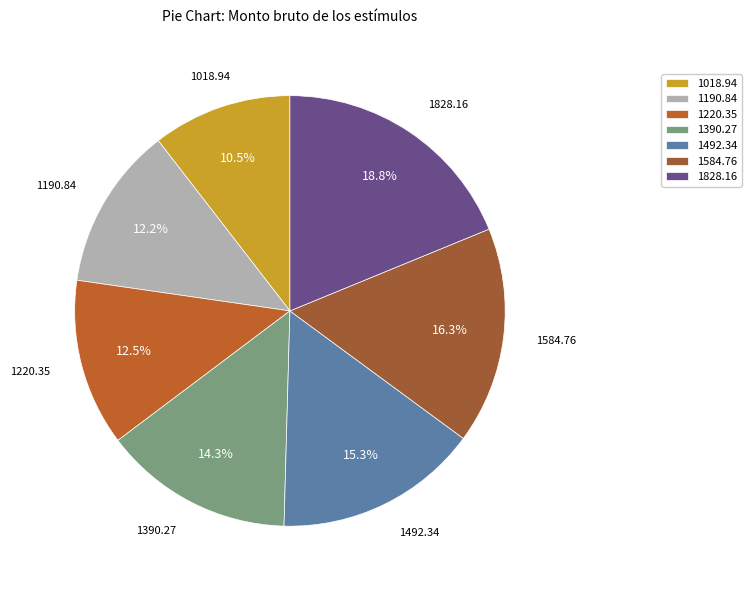

To the nearest percent, what is the difference between the 1828.16 and 1220.35 slice percentages?

6%